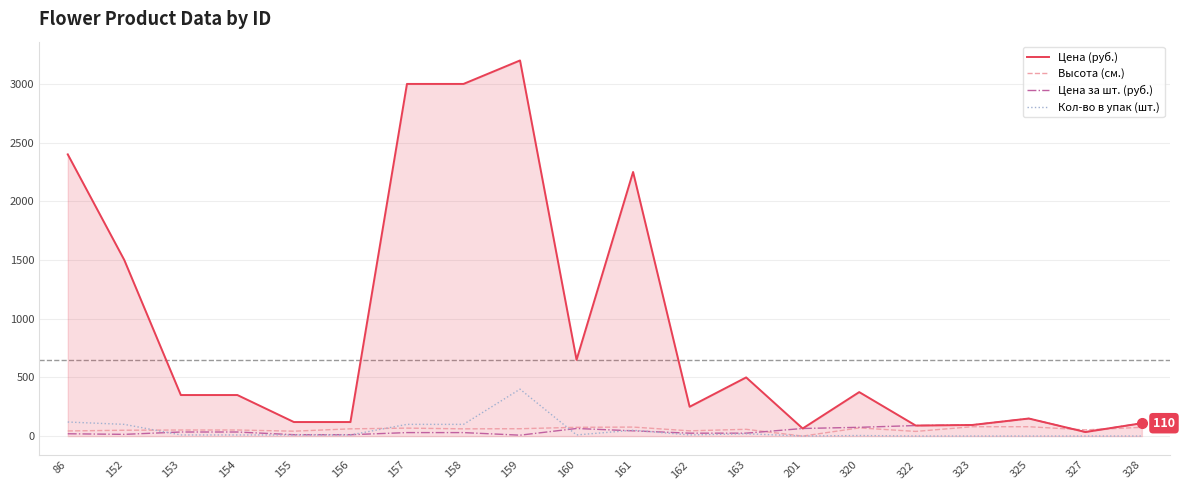

Read the Цена за шт. (руб.) value at 153, to the nearest 5.

35